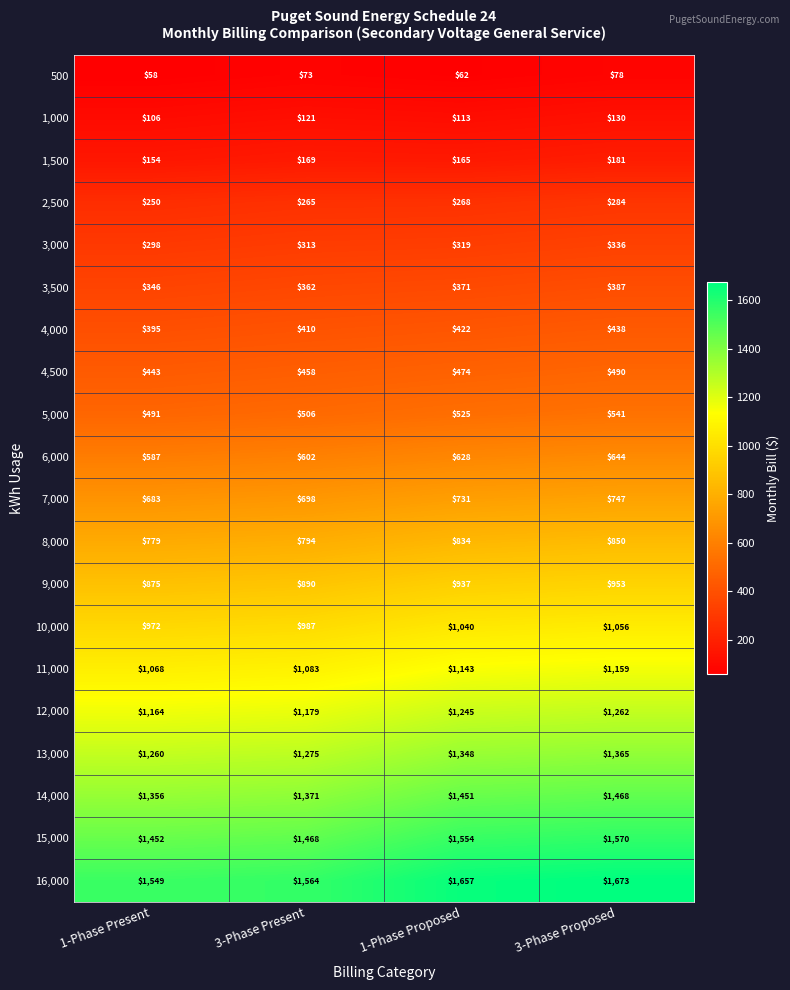

Is it true that 1,000 equals 106 at 1-Phase Present?

True